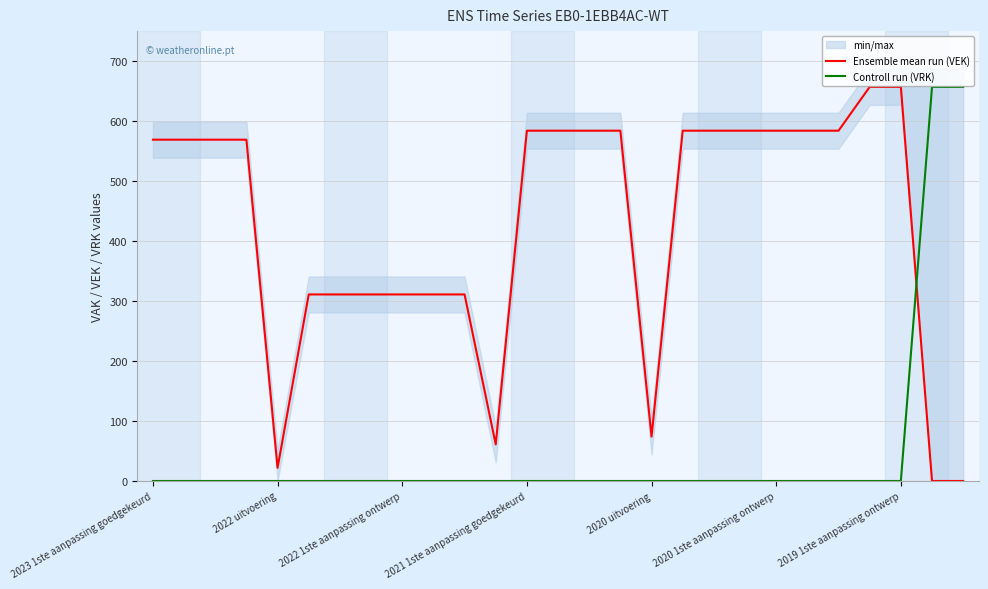

How many positive values does the Controll run (VRK) series have?

2